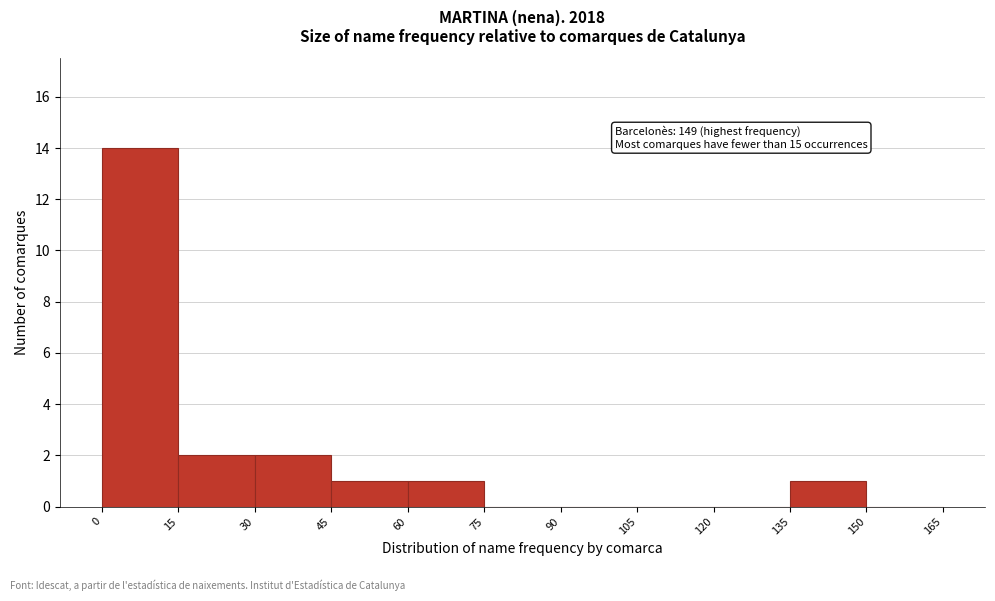

Which range on the x-axis has the tallest bar?

0 to 15